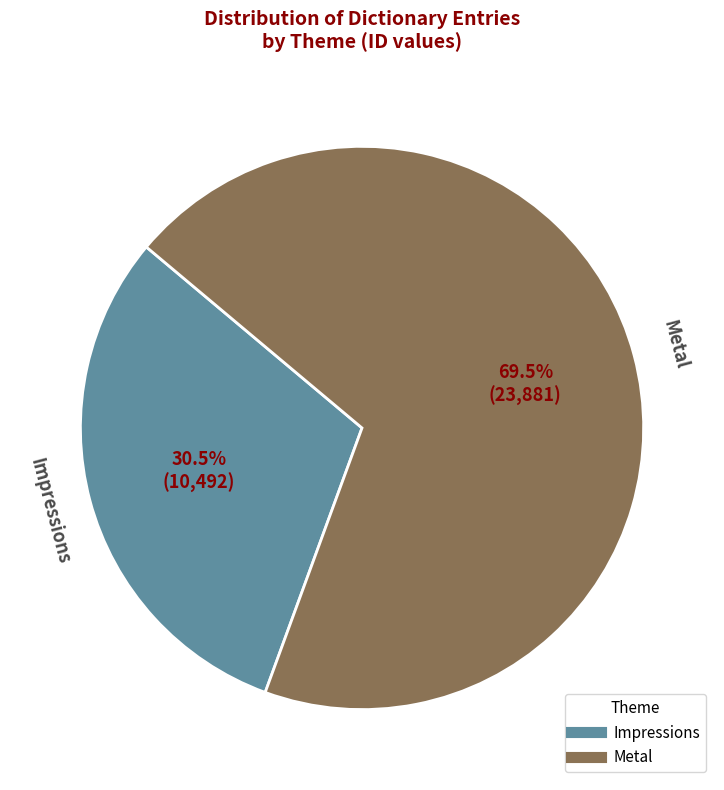

To the nearest percent, what is the difference between the largest and smallest slice percentages?

39%